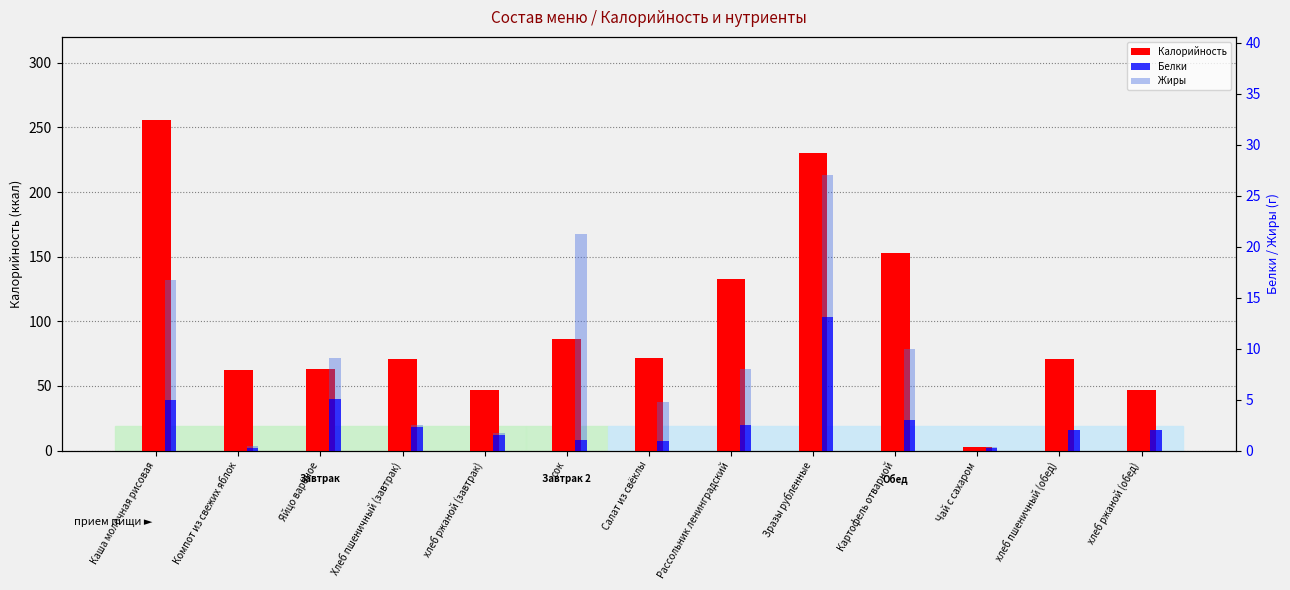

The Белки series shows 3.4 at Рассольник ленинградский. True or false?

False